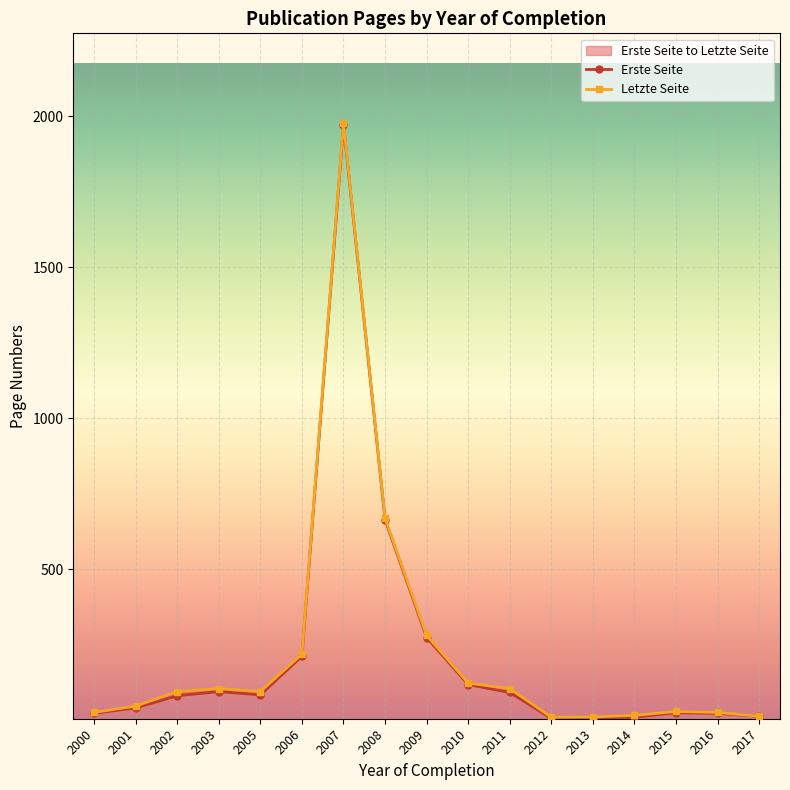

At which label does Erste Seite first exceed 80?

2003